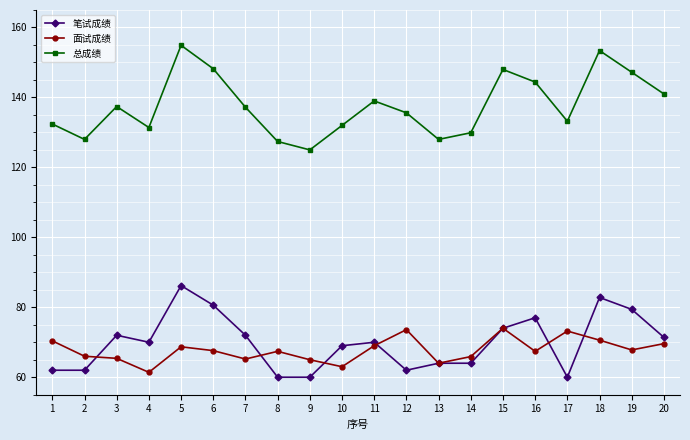

Which label corresponds to the largest value in the chart?

5